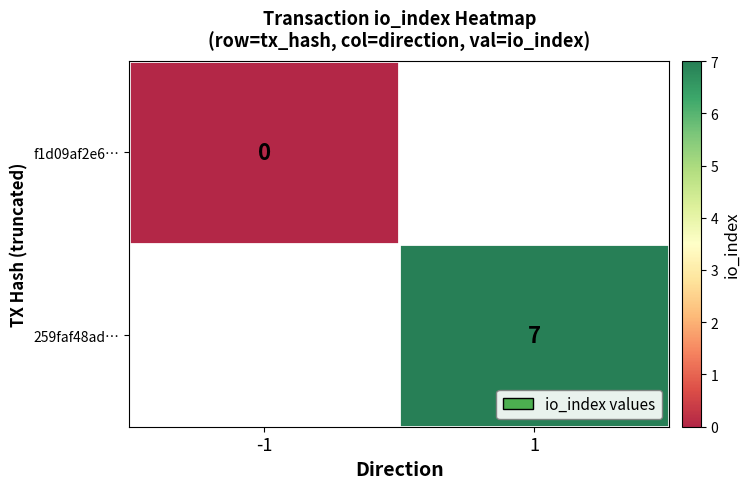

The value of 259faf48ad… at 1 is 4. True or false?

False